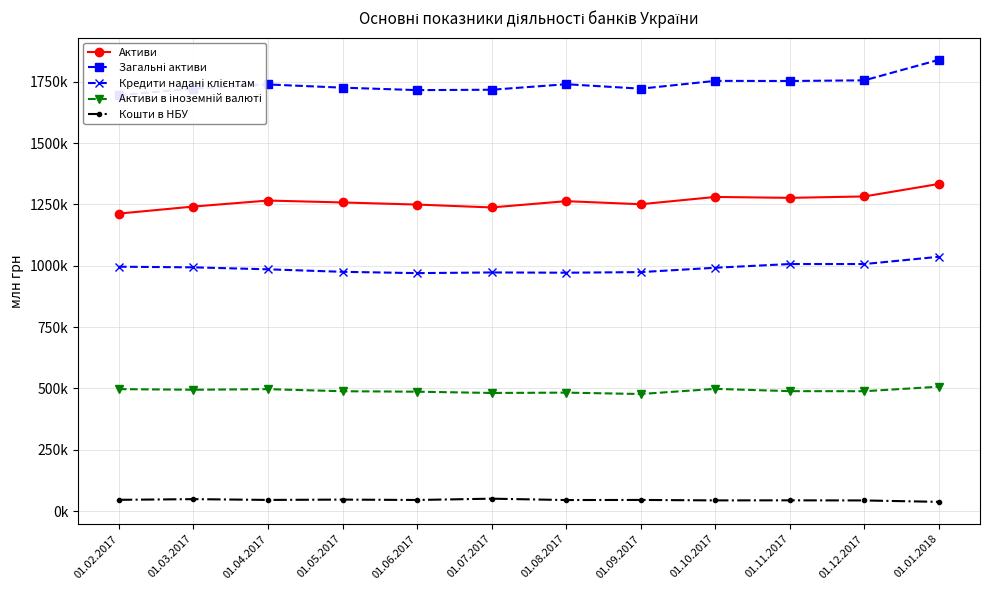

What is the difference between the second highest and minimum values in the Активи series?

69936